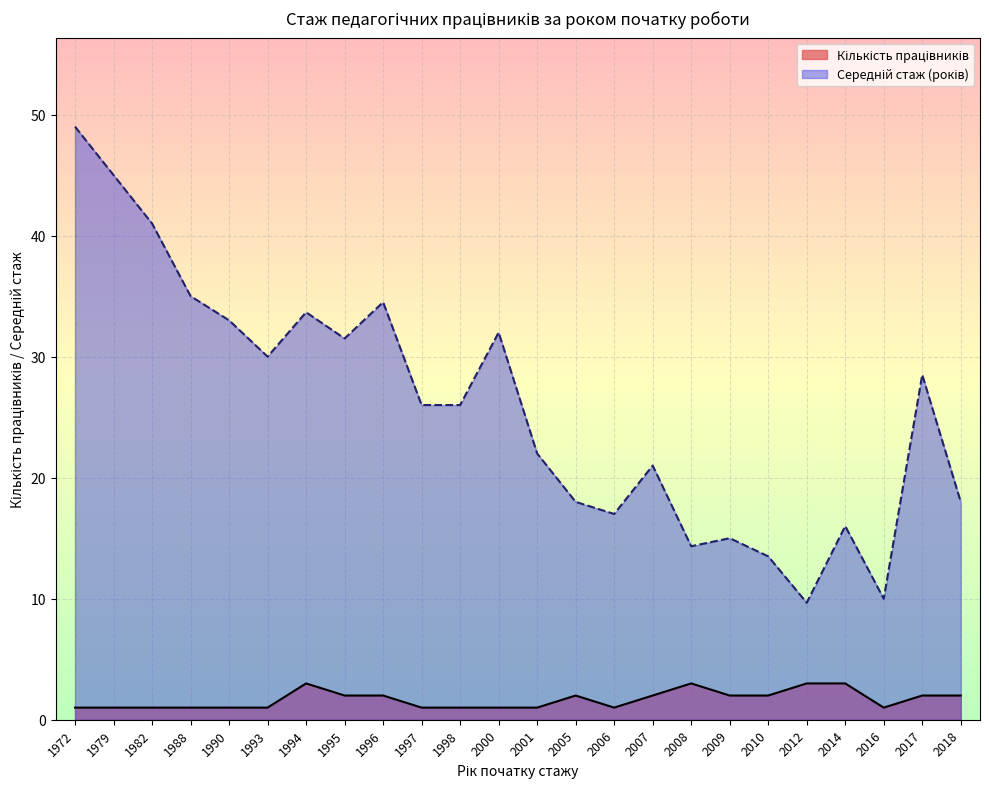

What is the minimum value shown in the chart?

1.0